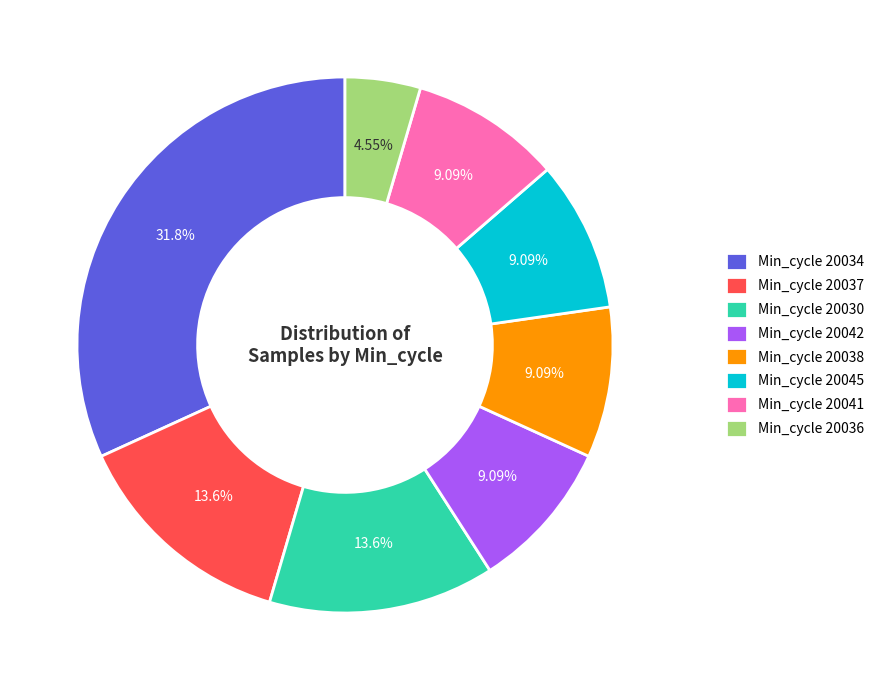

Is the sum of Min_cycle 20042 and Min_cycle 20036 greater than half?

No